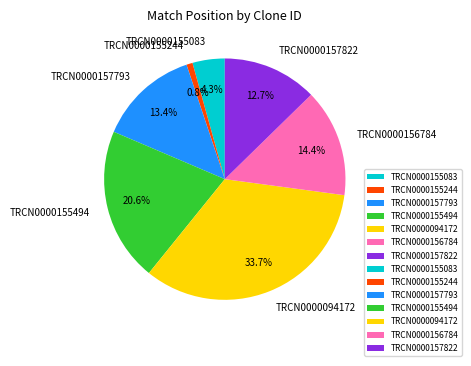

Combined, what portion of the pie is TRCN0000155244 and TRCN0000157822?

13.5%